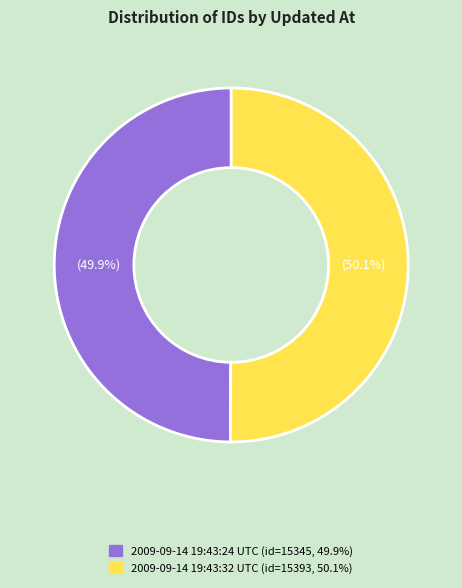

Does any single category account for the majority?

Yes